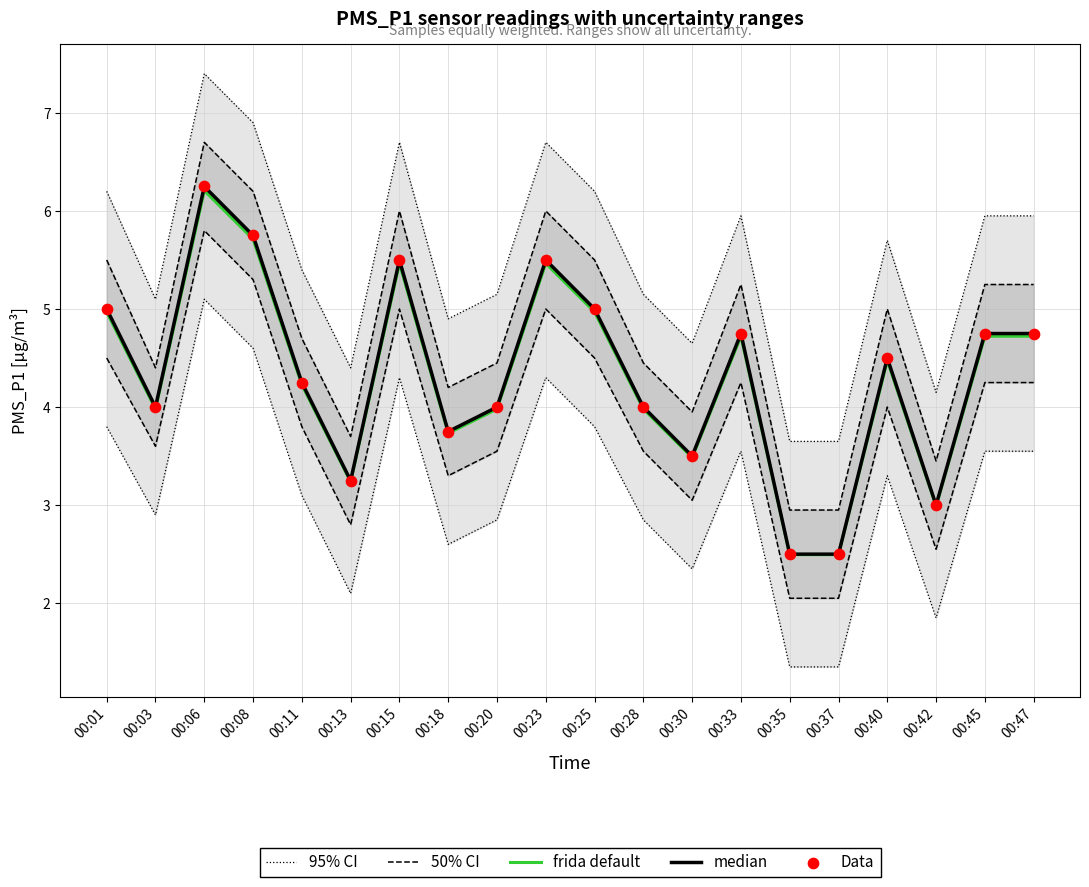

Is the value of frida default at 00:03 greater than the value of Data at 00:15?

No